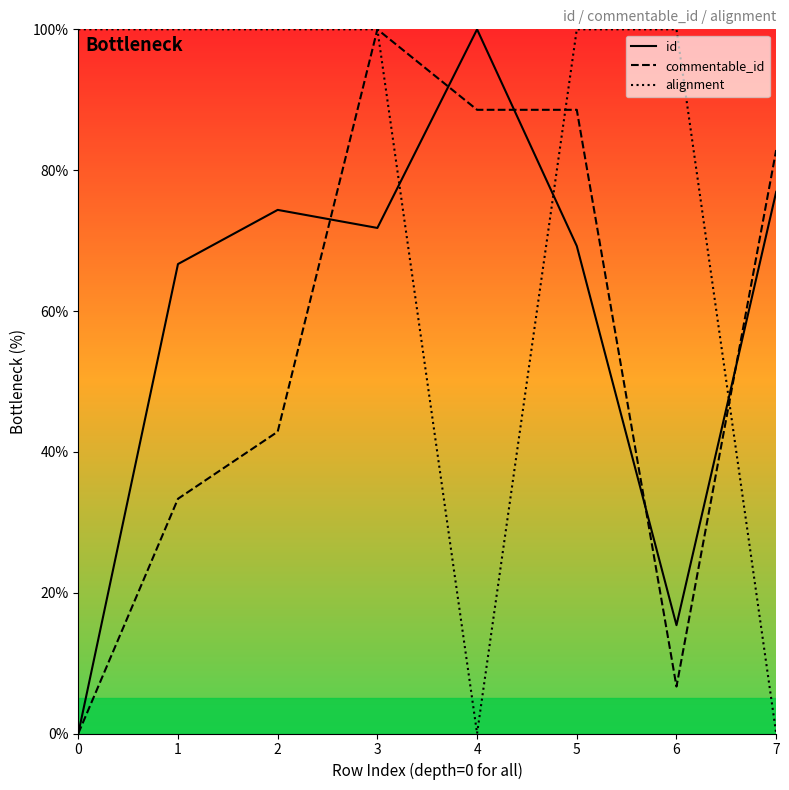

How many distinct data groups are displayed?

3